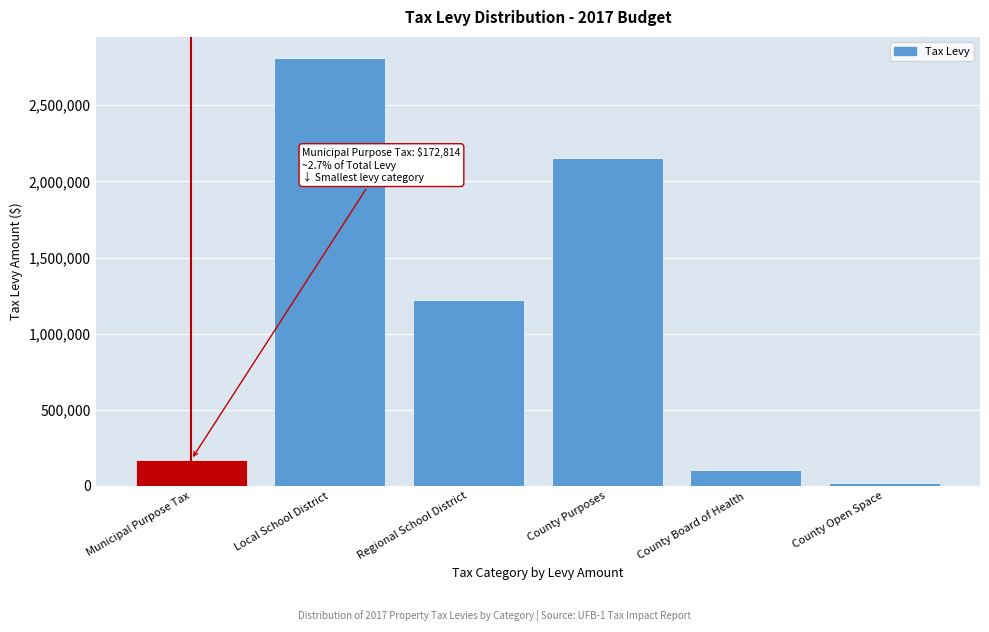

Reading left to right, extract all data points from this chart.

172814.4	2808820.6	1220418.2	2152699.3	104540.8	20531.6